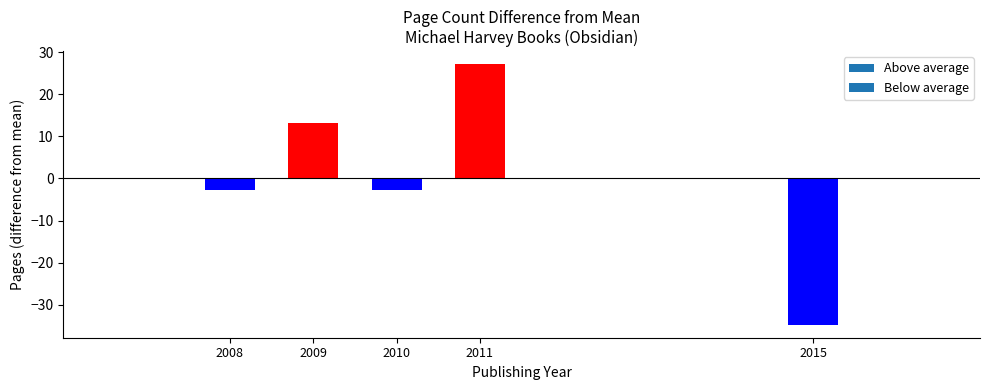

How many values are below -2?

3